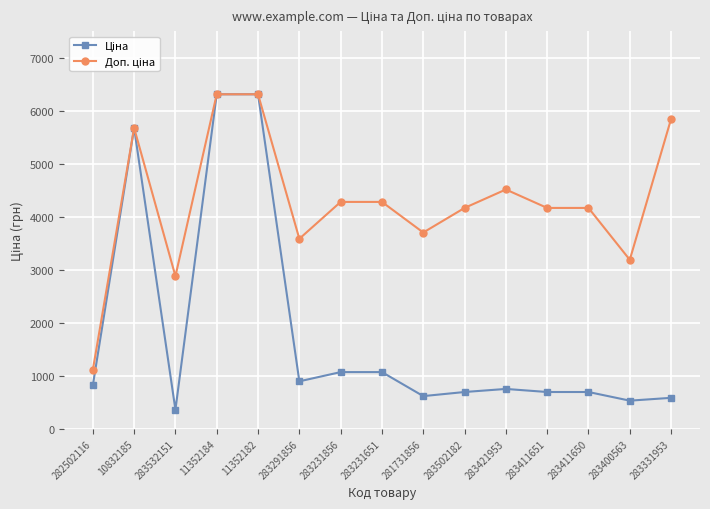

What is the minimum value shown in the chart?

359.9